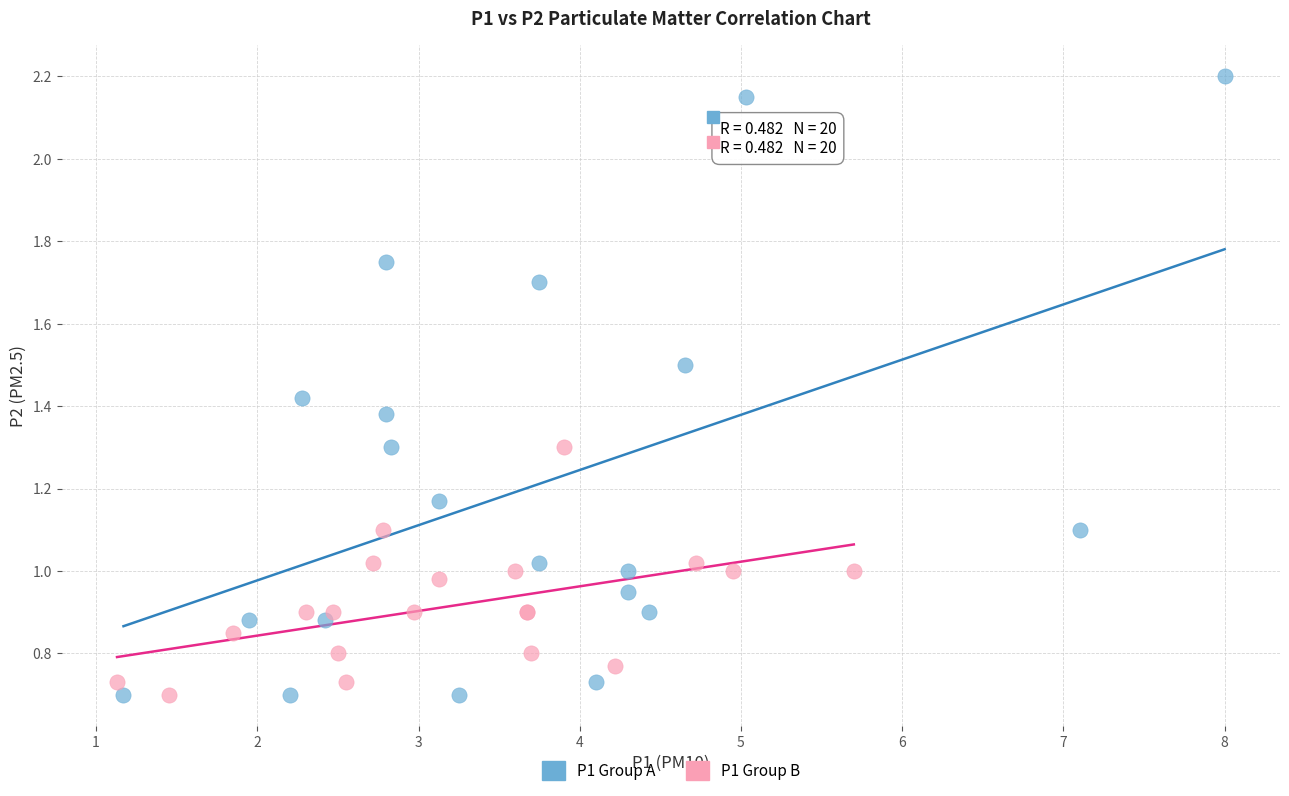

Which series has the widest spread of Y values?

P1 Group A